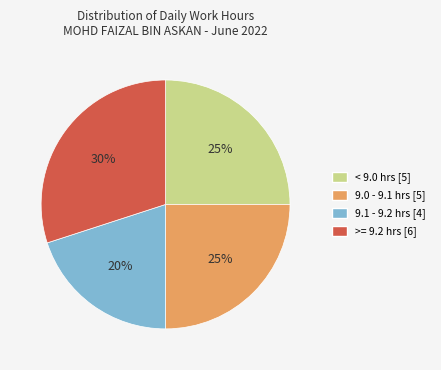

To the nearest percent, what is the difference between the largest and smallest slice percentages?

10%